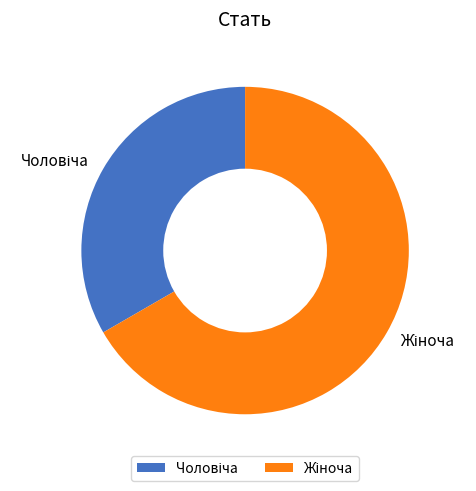

Count the number of slices in the pie.

2